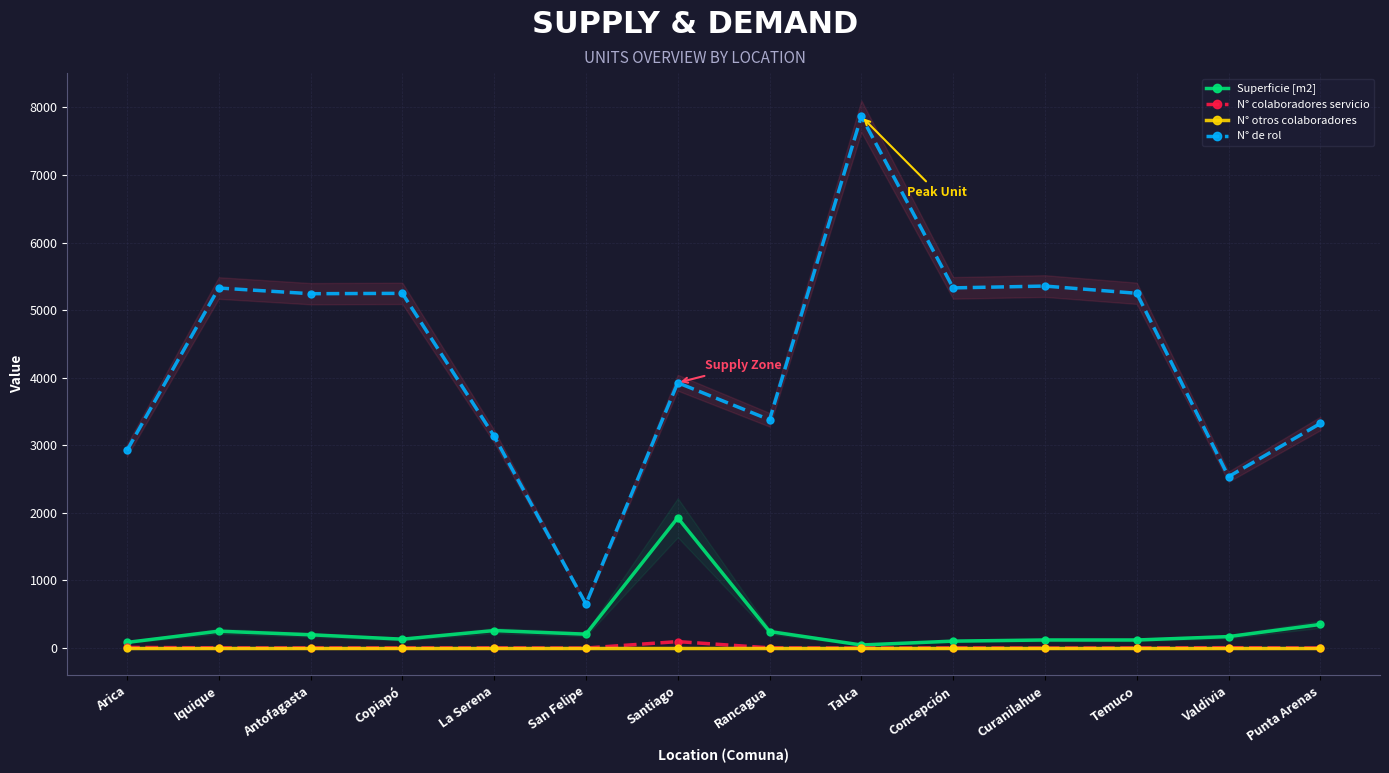

Reading right to left, extract all data points from this chart.

Superficie [m2]: Punta Arenas=350	Valdivia=170	Temuco=120	Curanilahue=120	Concepción=103	Talca=46	Rancagua=245	Santiago=1928	San Felipe=206	La Serena=259	Copiapó=132	Antofagasta=197	Iquique=250	Arica=84
N° colaboradores servicio: Punta Arenas=2	Valdivia=6	Temuco=3	Curanilahue=1	Concepción=4	Talca=1	Rancagua=4	Santiago=96	San Felipe=1	La Serena=4	Copiapó=3	Antofagasta=3	Iquique=4	Arica=10
N° otros colaboradores: Punta Arenas=0	Valdivia=0	Temuco=0	Curanilahue=0	Concepción=0	Talca=0	Rancagua=0	Santiago=0	San Felipe=0	La Serena=0	Copiapó=0	Antofagasta=0	Iquique=0	Arica=0
N° de rol: Punta Arenas=3323	Valdivia=2536	Temuco=5249	Curanilahue=5356	Concepción=5329	Talca=7867	Rancagua=3378	Santiago=3926	San Felipe=653	La Serena=3134	Copiapó=5248	Antofagasta=5243	Iquique=5327	Arica=2924